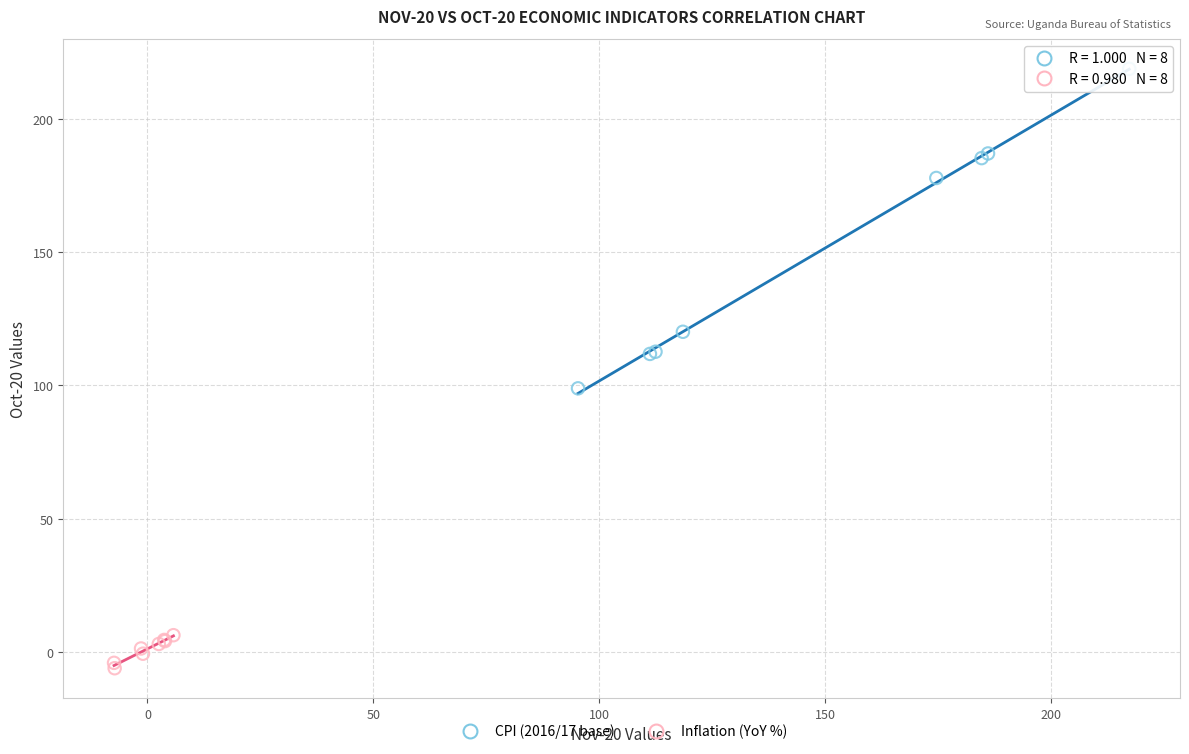

Which series reaches the minimum Y coordinate?

Inflation (YoY %)